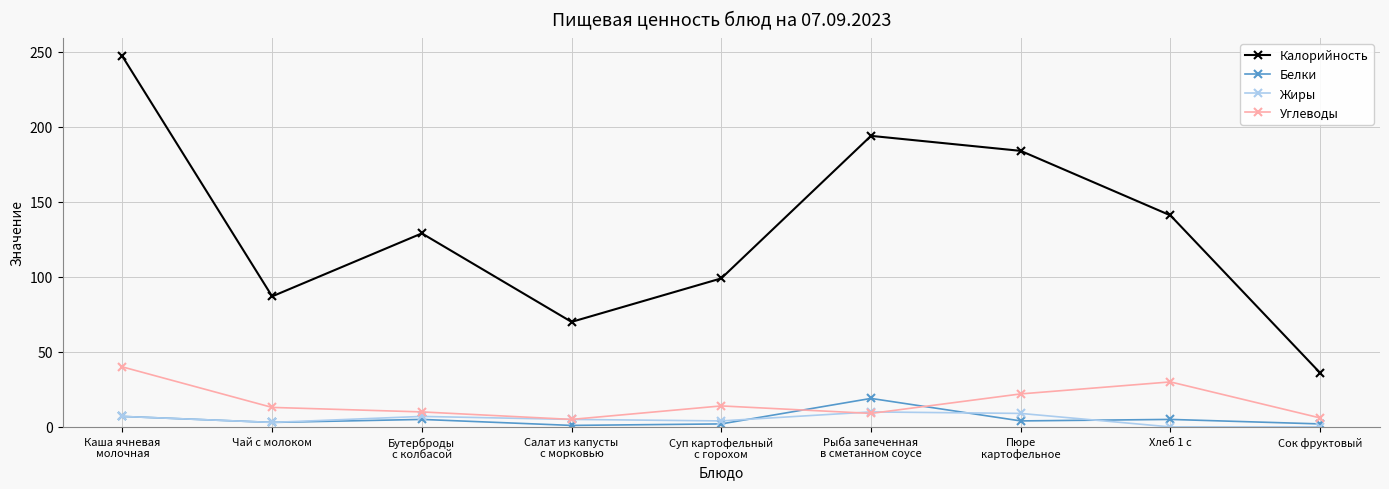

What are all the series names shown in the legend?

Калорийность, Белки, Жиры, Углеводы